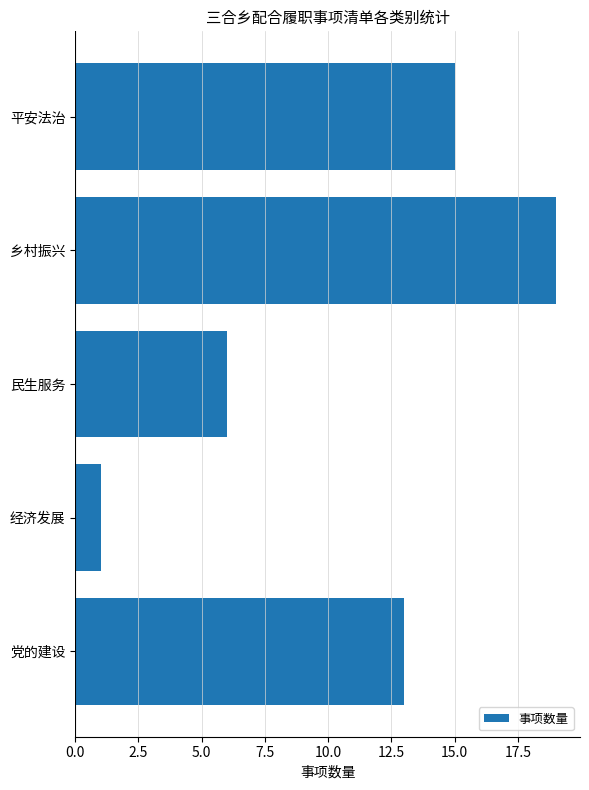

What is the approximate value at 民生服务?

6